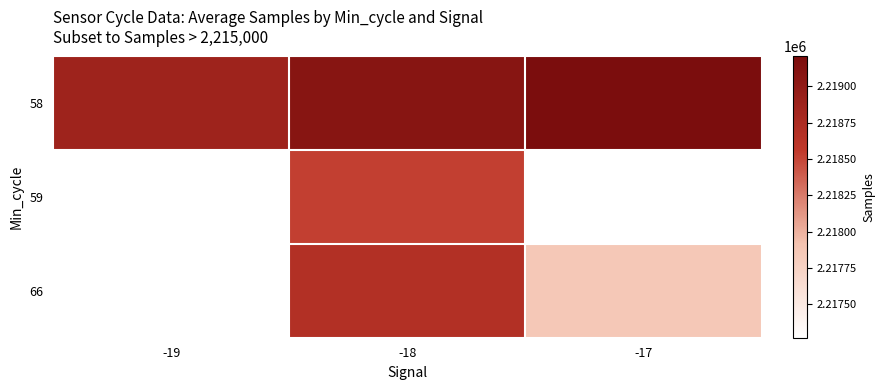

The value of 66 at -17 is 1024279.6. True or false?

False